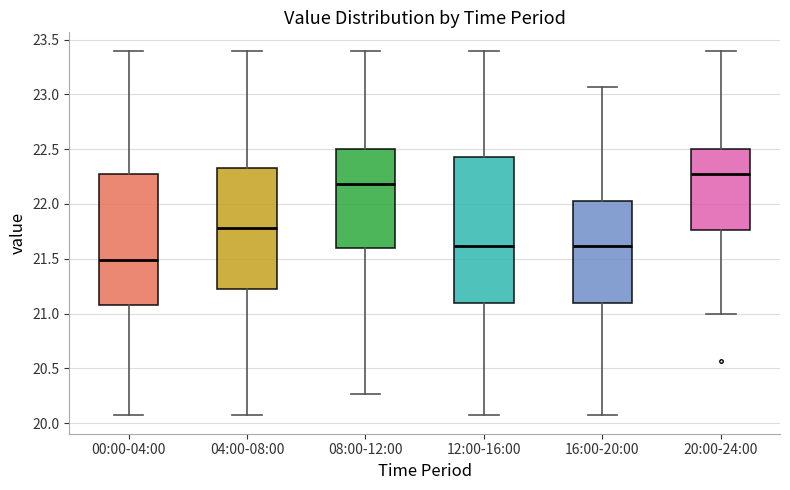

Which box's median line is the lowest?

00:00-04:00